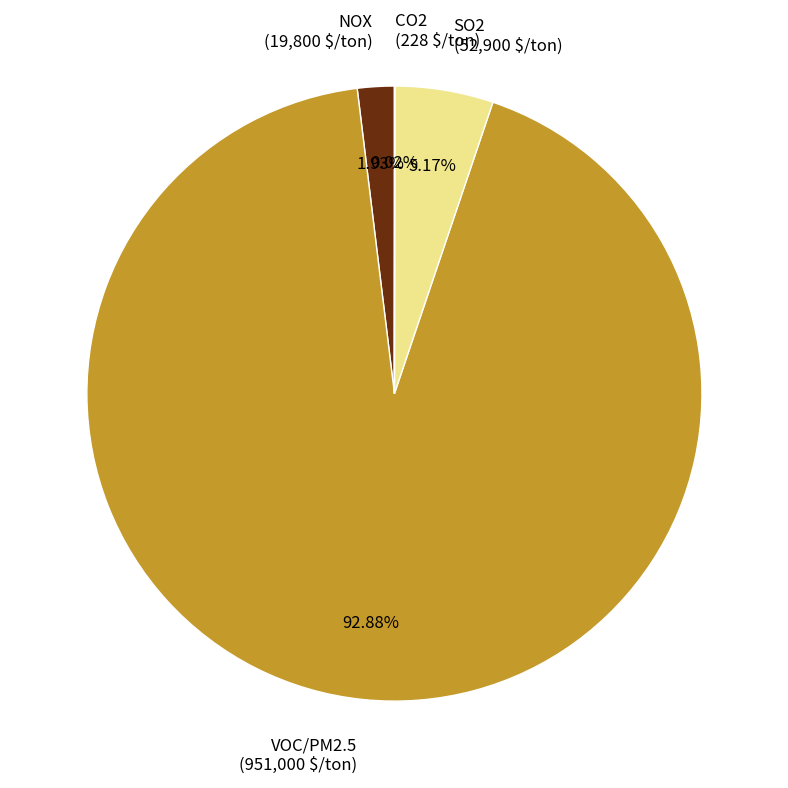

To the nearest percent, what is the difference between the largest and smallest slice percentages?

93%